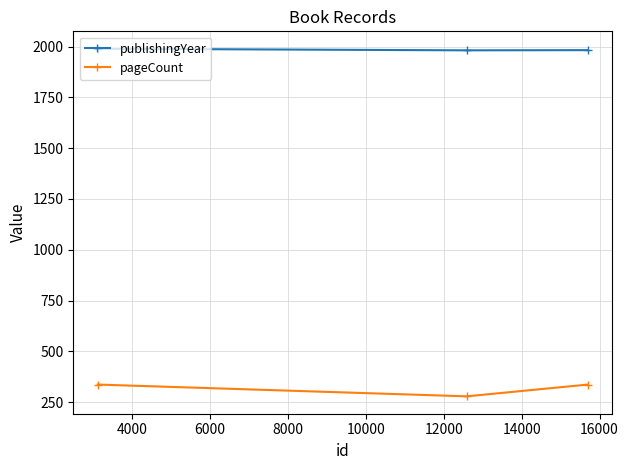

Is this an area chart (filled region under the line)?

No